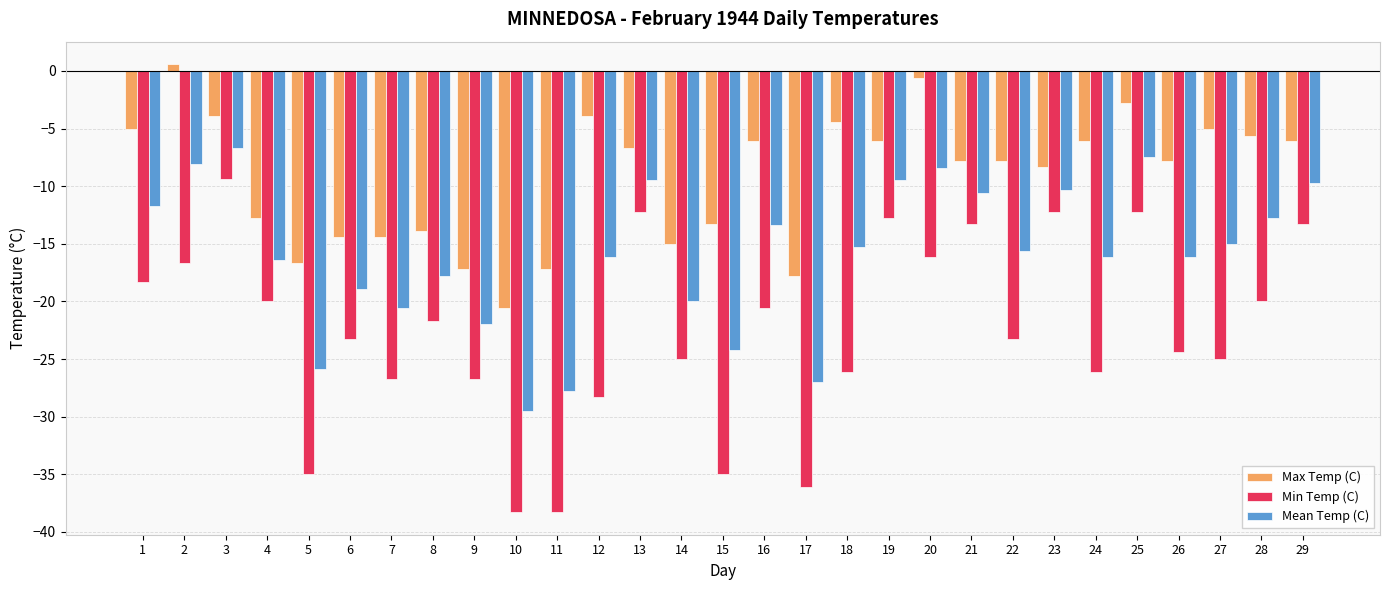

Reading left to right, what are all the values shown in this chart?

Max Temp (C): -5.0	0.6	-3.9	-12.8	-16.7	-14.4	-14.4	-13.9	-17.2	-20.6	-17.2	-3.9	-6.7	-15.0	-13.3	-6.1	-17.8	-4.4	-6.1	-0.6	-7.8	-7.8	-8.3	-6.1	-2.8	-7.8	-5.0	-5.6	-6.1
Min Temp (C): -18.3	-16.7	-9.4	-20.0	-35.0	-23.3	-26.7	-21.7	-26.7	-38.3	-38.3	-28.3	-12.2	-25.0	-35.0	-20.6	-36.1	-26.1	-12.8	-16.1	-13.3	-23.3	-12.2	-26.1	-12.2	-24.4	-25.0	-20.0	-13.3
Mean Temp (C): -11.7	-8.1	-6.7	-16.4	-25.9	-18.9	-20.6	-17.8	-22.0	-29.5	-27.8	-16.1	-9.5	-20.0	-24.2	-13.4	-27.0	-15.3	-9.5	-8.4	-10.6	-15.6	-10.3	-16.1	-7.5	-16.1	-15.0	-12.8	-9.7